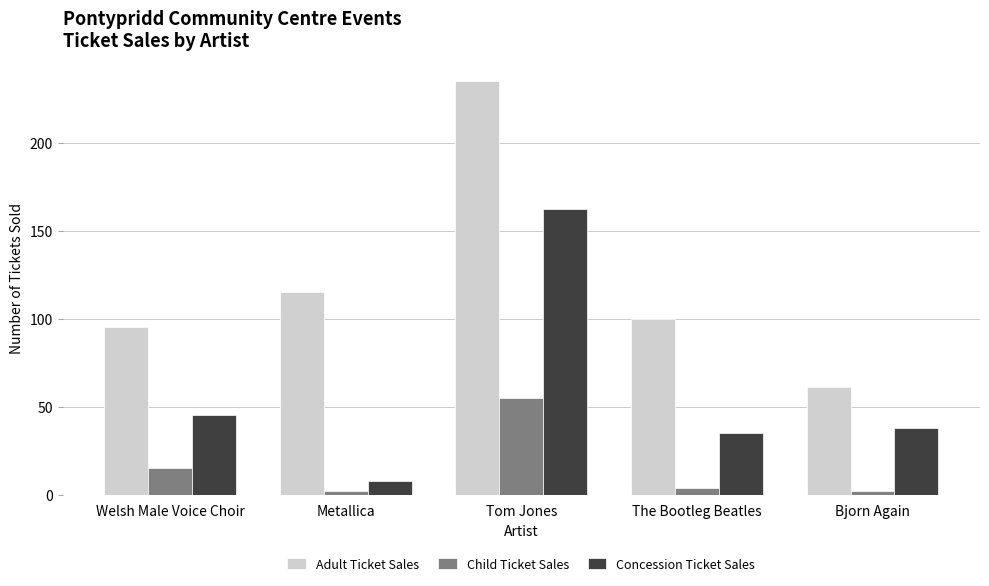

What is the value of the Child Ticket Sales bar at the 4th from the left?

4